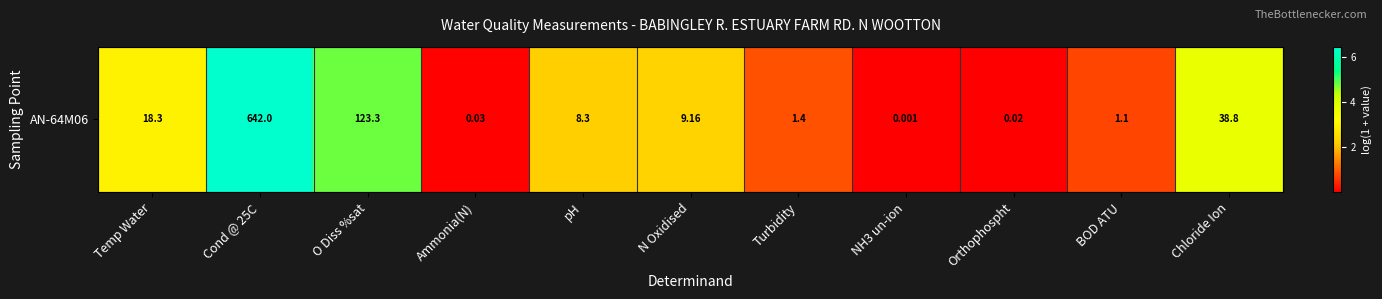

Reading left to right, list all the values displayed in this chart.

3.0	6.5	4.8	0.0	2.2	2.3	0.9	0.0	0.0	0.7	3.7